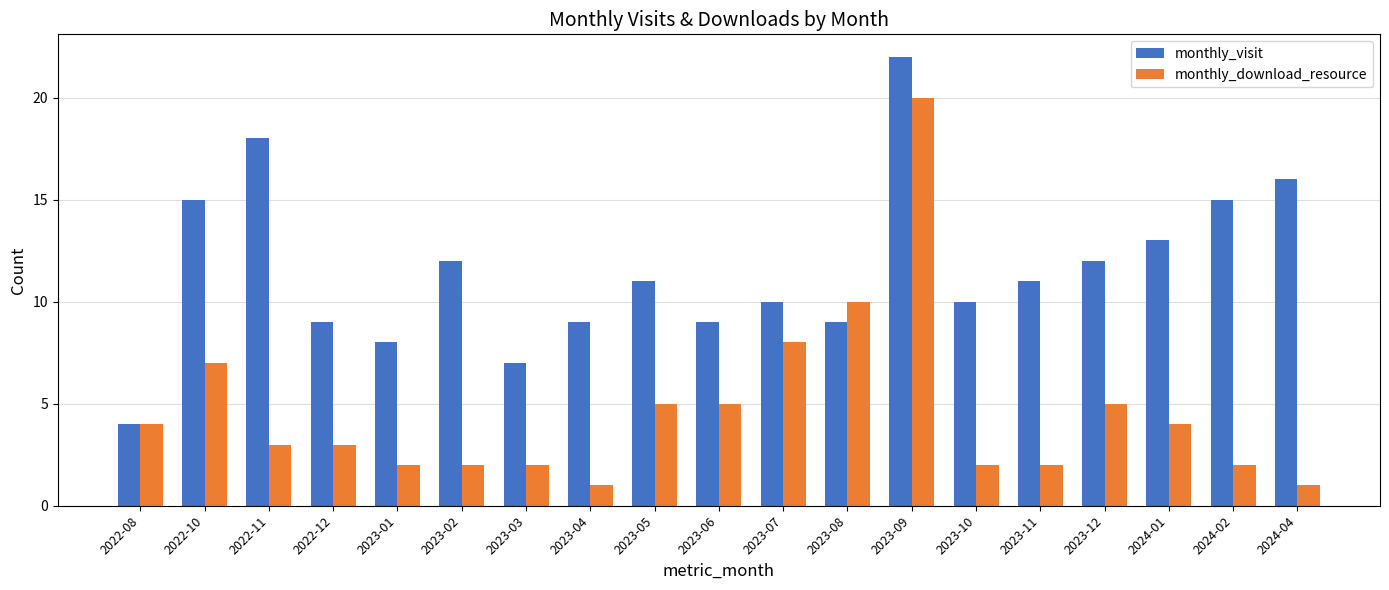

Is it true that monthly_download_resource equals 1 at 2023-04?

True